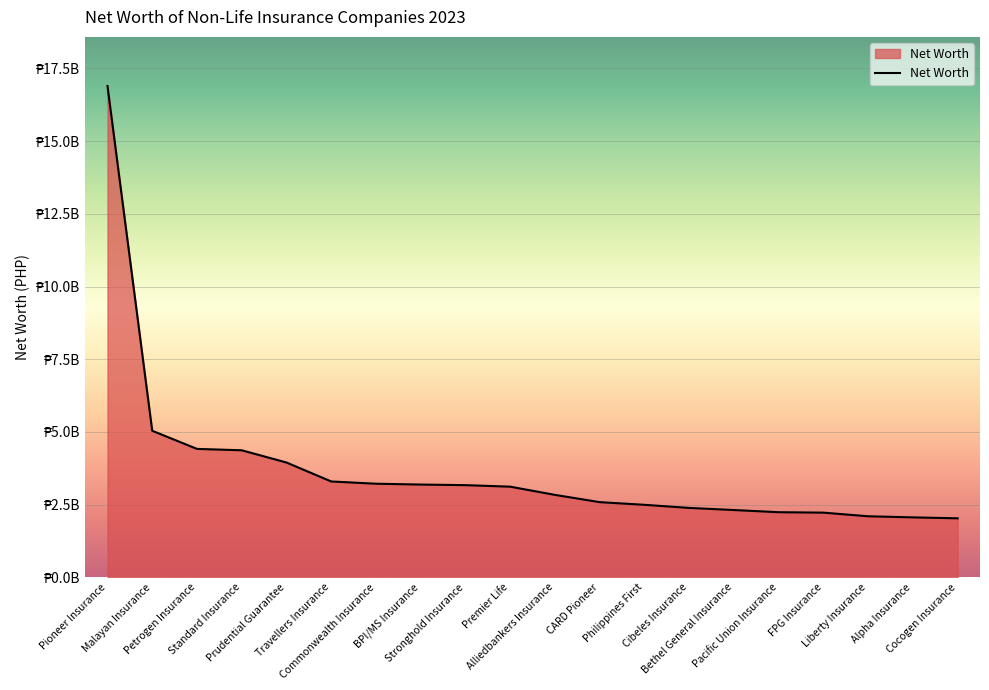

True or false: the data has more than 1 interior local peaks.

False